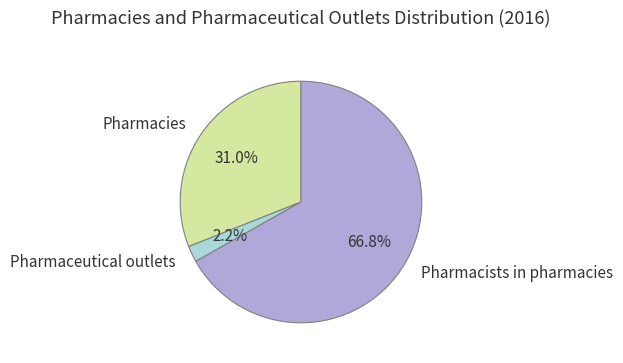

To the nearest percent, what portion does Pharmacies represent?

31%